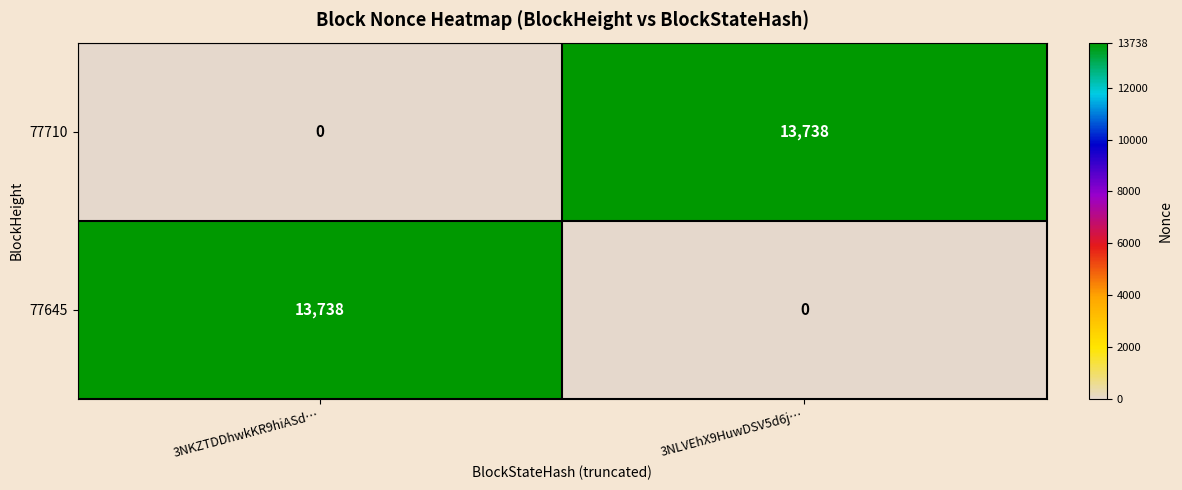

Is the value of 77645 at 3NKZTDDhwkKR9hiASd… greater than the value of 77710 at 3NKZTDDhwkKR9hiASd…?

Yes